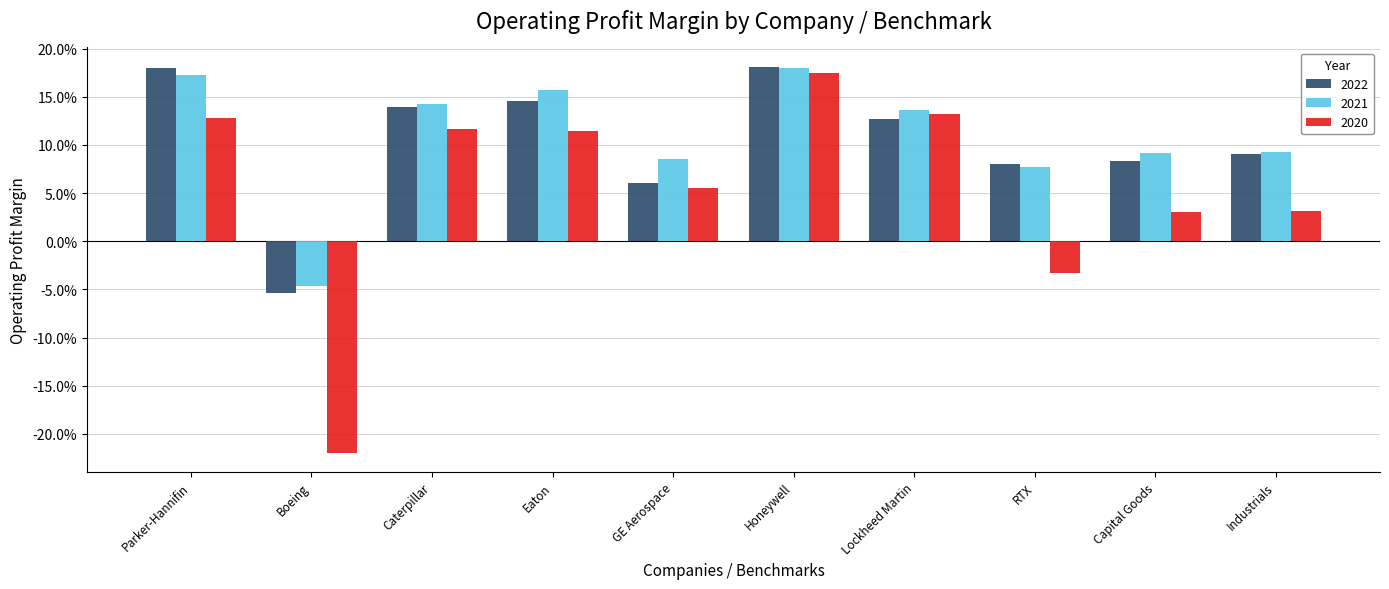

Are the bars grouped side by side (vs. stacked)?

Yes